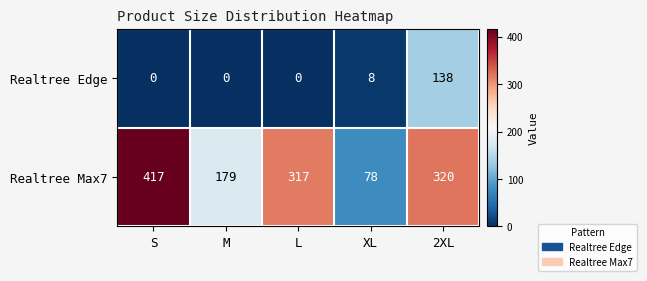

What is the total value across all series at 2XL?

458